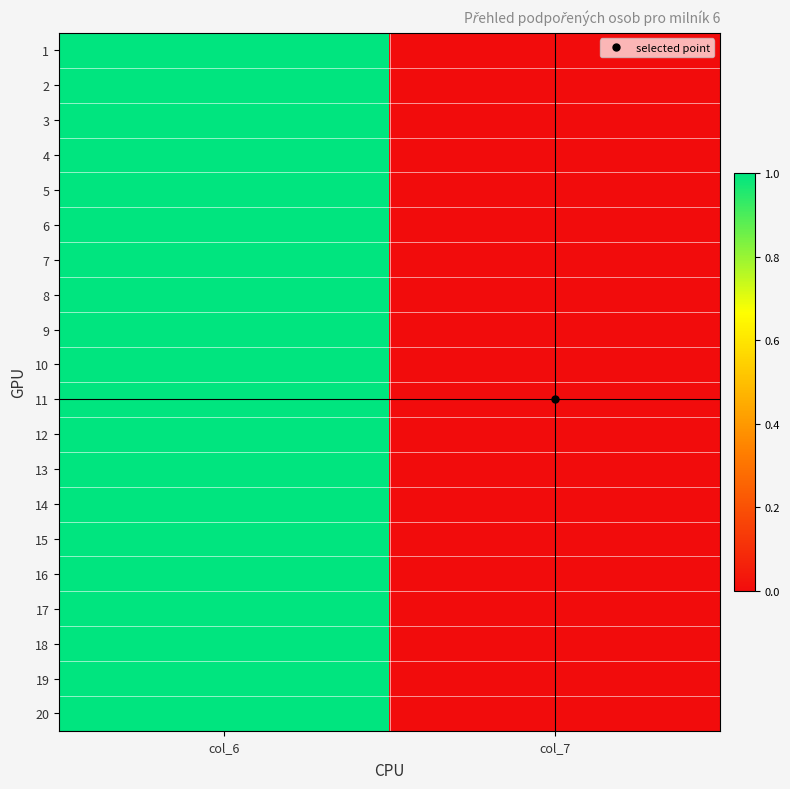

At how many categories does at least one series exceed 0?

1